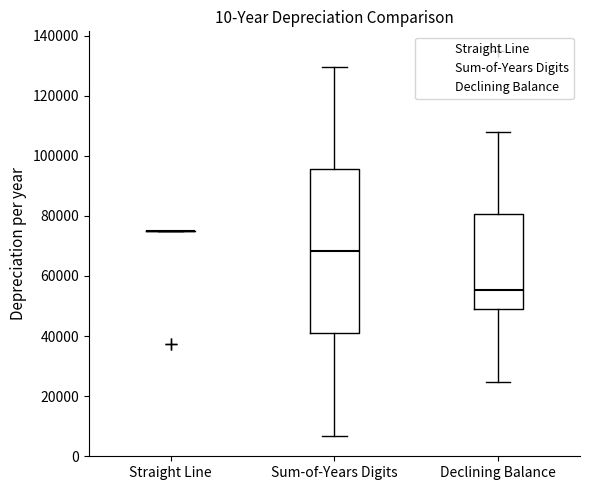

Reading left to right, read every box against the y-axis: the position of its median line, the range the box covers, and the ends of its whiskers. The values are not printed on the chart, so give them approximately, as read against the axis.

Straight Line: box collapsed to a line at 76000, whiskers 76000 to 76000
Sum-of-Years Digits: median 68000, box 40000 to 96000, whiskers 6000 to 130000
Declining Balance: median 56000, box 50000 to 80000, whiskers 24000 to 108000